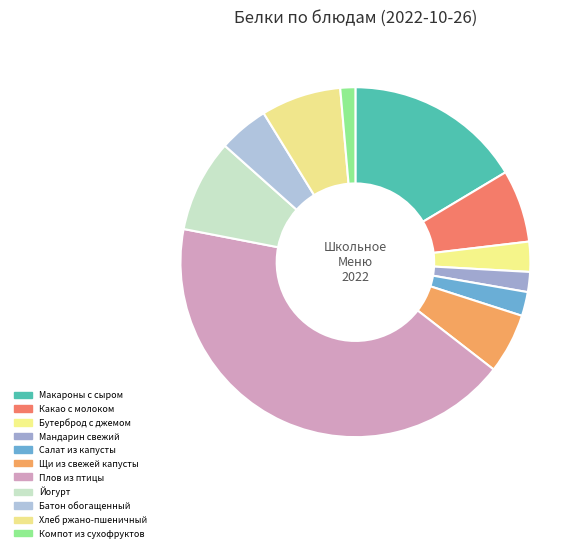

Is Мандарин свежий the majority of the pie?

No